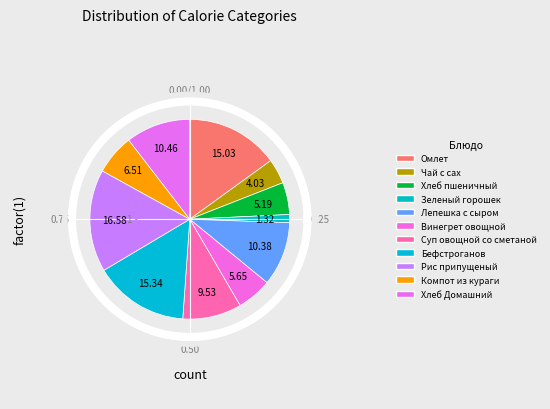

Which slice is the largest?

Рис припущеный